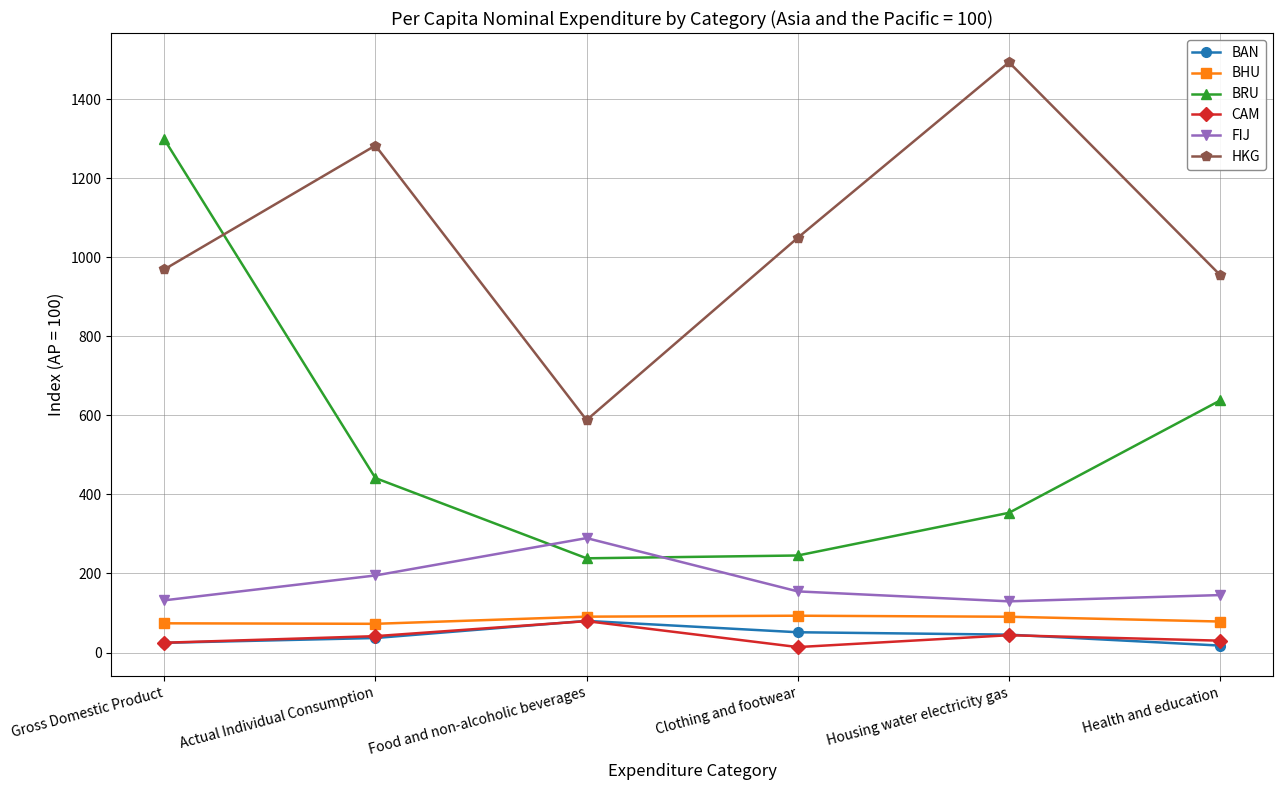

At which label does HKG reach its minimum?

Food and non-alcoholic beverages